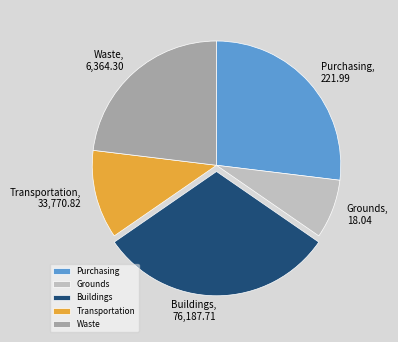

Is the sum of Buildings and Purchasing greater than half?

Yes